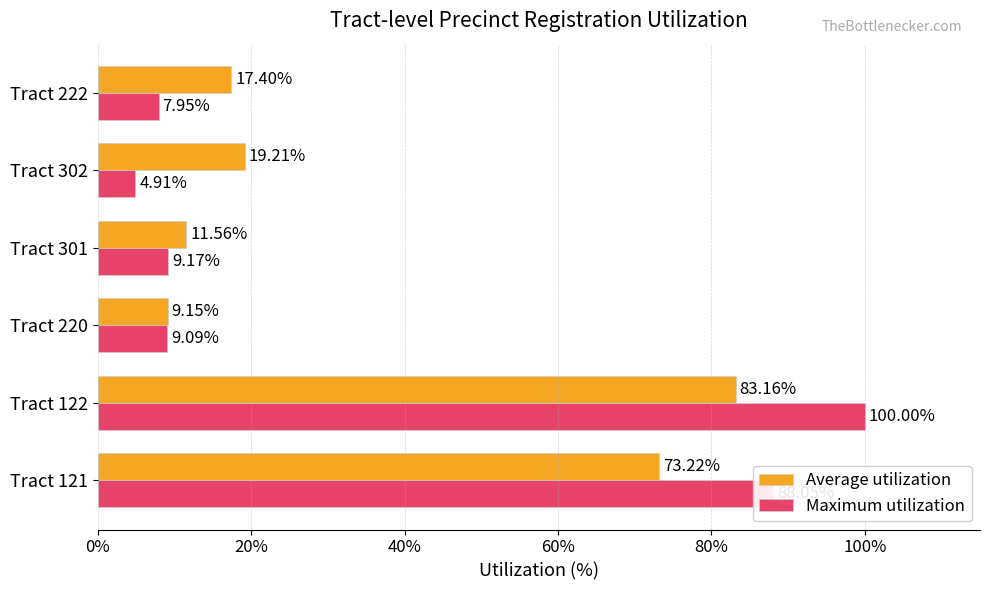

Which series changed the most between Tract 220 and Tract 302?

Average utilization